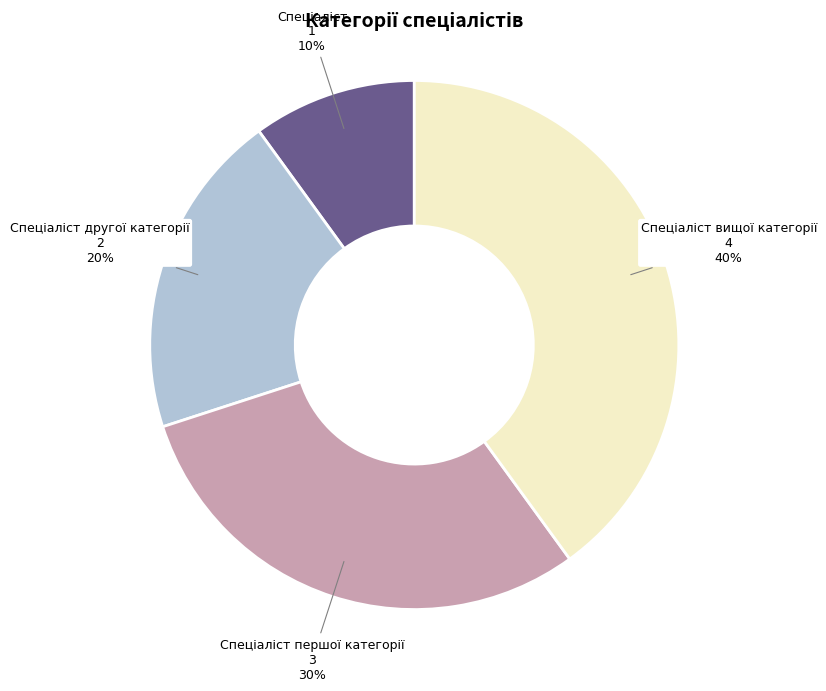

To the nearest percent, what is the difference between the largest and smallest slice percentages?

30%